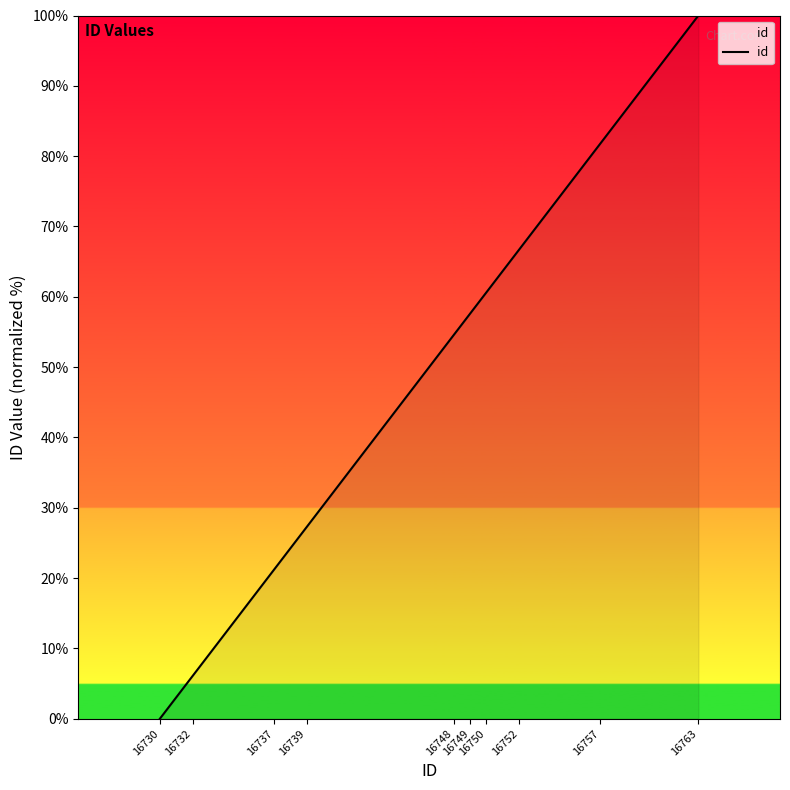

Reading right to left, extract all data points from this chart.

16763=100.0	16757=81.8	16752=66.7	16750=60.6	16749=57.6	16748=54.5	16739=27.3	16737=21.2	16732=6.1	16730=0.0